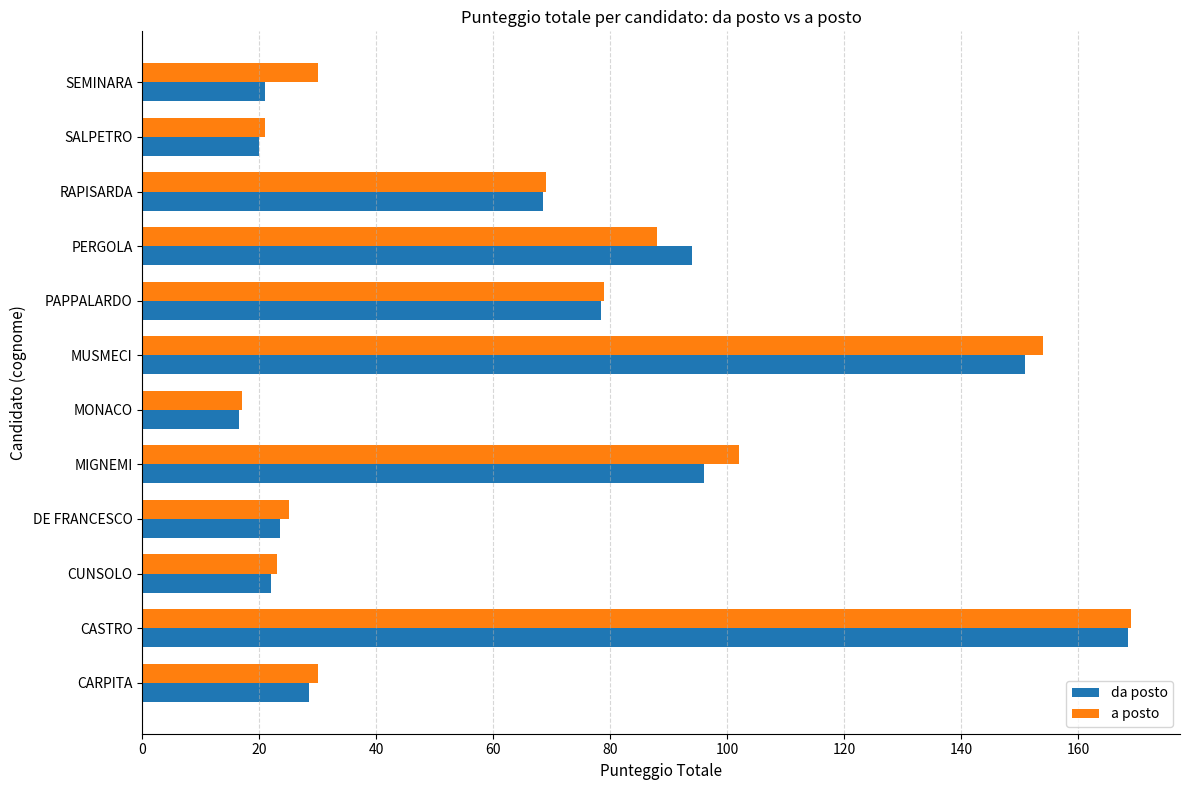

How many values in the da posto series exceed 68?

6